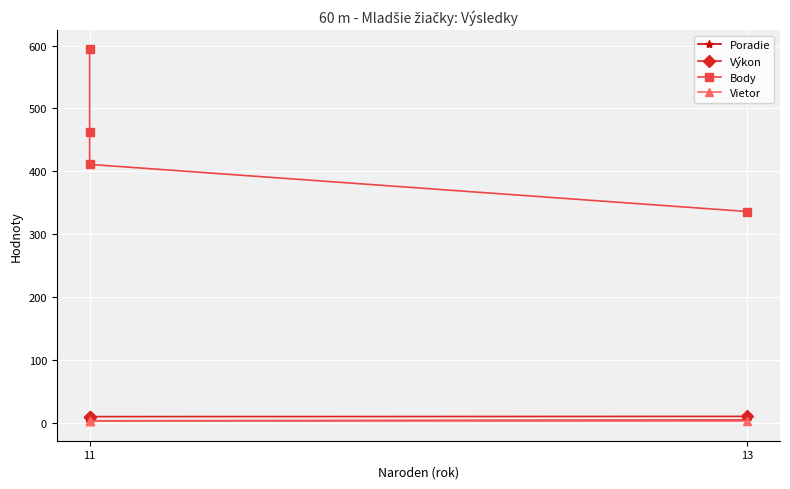

True or false: Body has more than 0 interior local peaks.

False